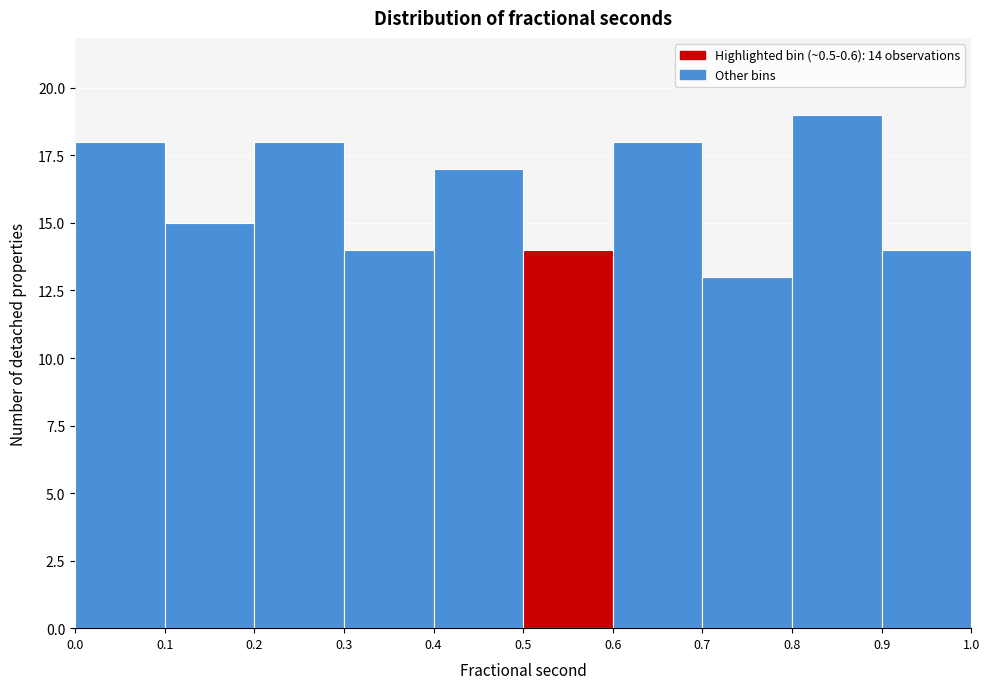

Over which range of the x-axis is the bar tallest?

0.8 to 0.9